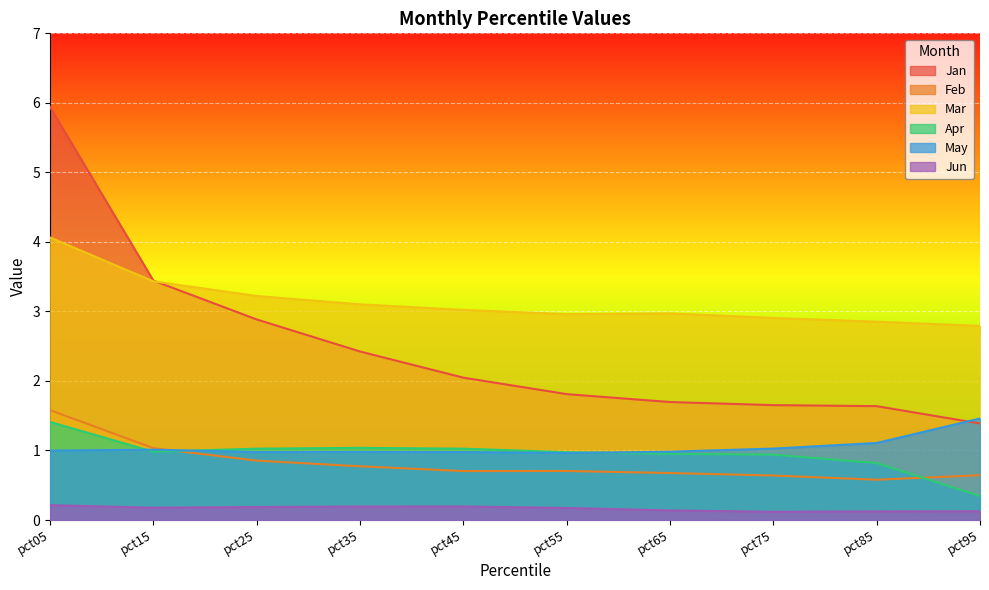

Reading right to left, list all the values displayed in this chart.

Jan: pct95=1.4	pct85=1.6	pct75=1.7	pct65=1.7	pct55=1.8	pct45=2.0	pct35=2.4	pct25=2.9	pct15=3.4	pct05=5.9
Feb: pct95=0.6	pct85=0.6	pct75=0.6	pct65=0.7	pct55=0.7	pct45=0.7	pct35=0.8	pct25=0.9	pct15=1.0	pct05=1.6
Mar: pct95=2.8	pct85=2.9	pct75=2.9	pct65=3.0	pct55=3.0	pct45=3.0	pct35=3.1	pct25=3.2	pct15=3.4	pct05=4.1
Apr: pct95=0.3	pct85=0.8	pct75=0.9	pct65=1.0	pct55=1.0	pct45=1.0	pct35=1.0	pct25=1.0	pct15=1.0	pct05=1.4
May: pct95=1.5	pct85=1.1	pct75=1.0	pct65=1.0	pct55=1.0	pct45=1.0	pct35=1.0	pct25=1.0	pct15=1.0	pct05=1.0
Jun: pct95=0.1	pct85=0.1	pct75=0.1	pct65=0.1	pct55=0.2	pct45=0.2	pct35=0.2	pct25=0.2	pct15=0.2	pct05=0.2